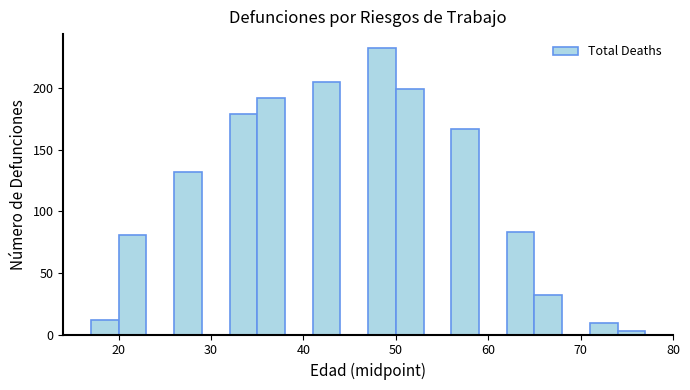

Read against the x-axis, roughly where is the centre of the tallest bar?

49